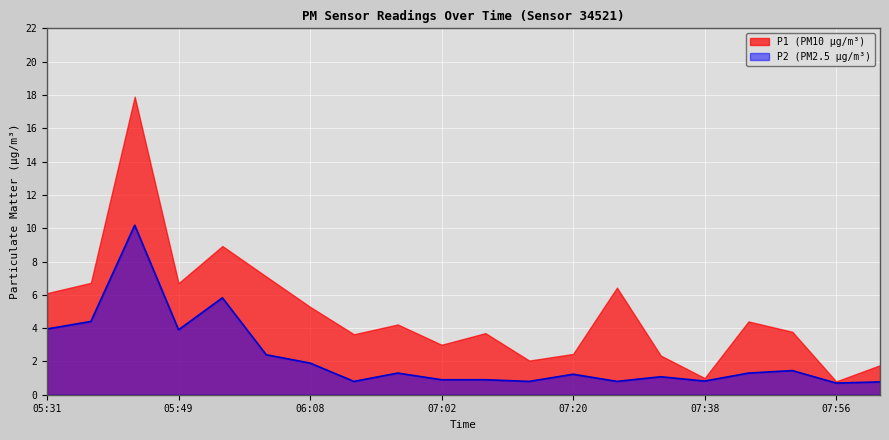

True or false: the data shows 0.4 at 07:20.

False